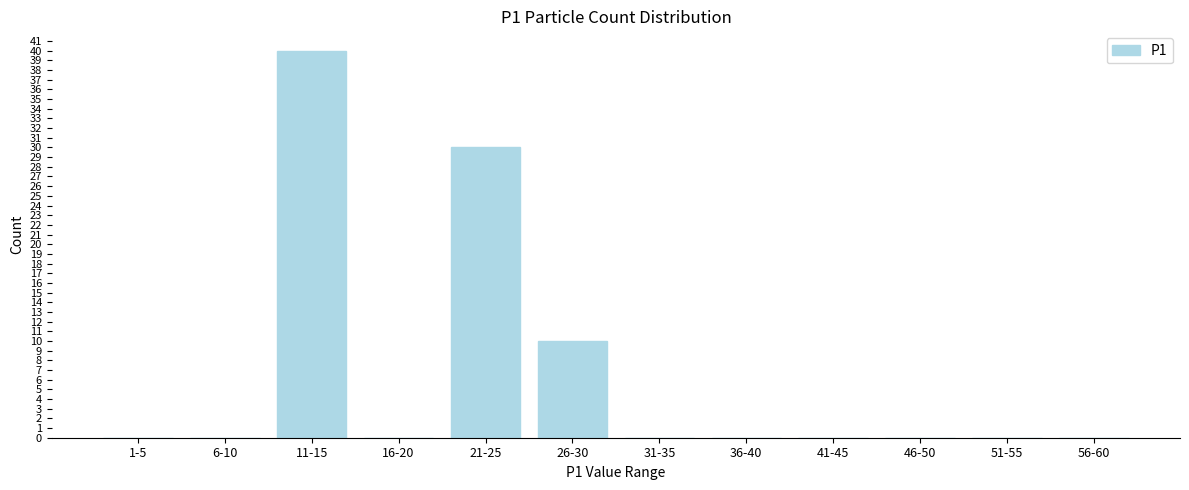

Reading right to left, what are all the values shown in this chart?

56-60=0	51-55=0	46-50=0	41-45=0	36-40=0	31-35=0	26-30=10	21-25=30	16-20=0	11-15=40	6-10=0	1-5=0